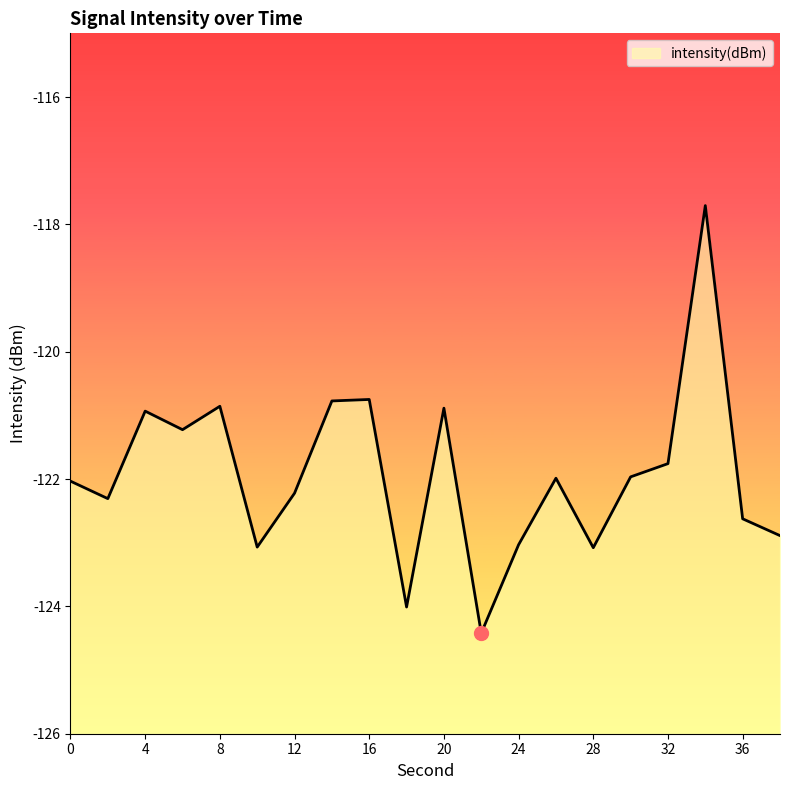

True or false: there are more than 0 points higher than both neighbors.

True